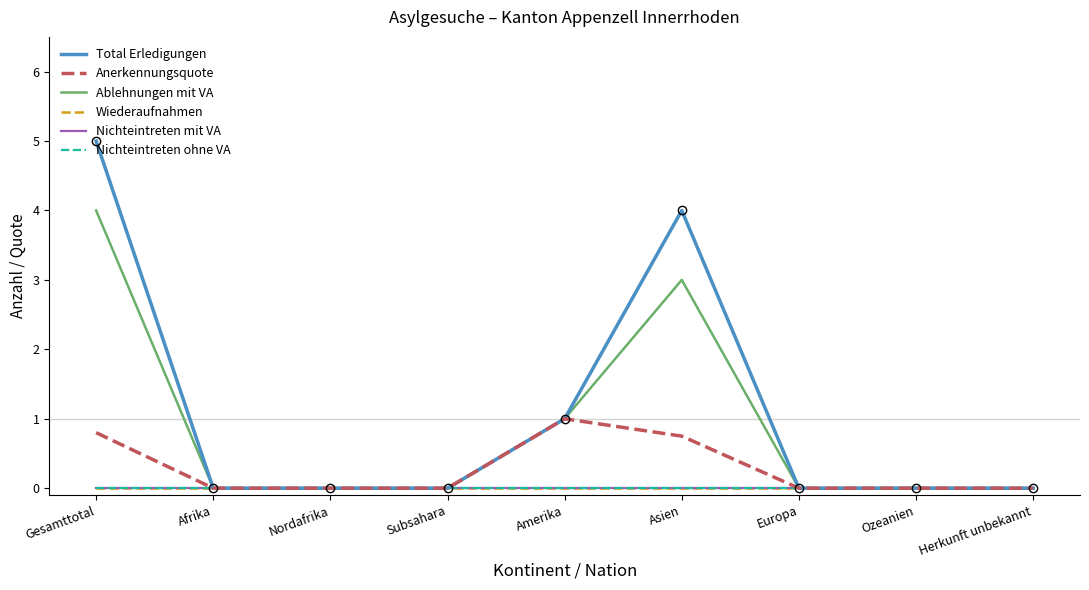

Is this an area chart (filled region under the line)?

No